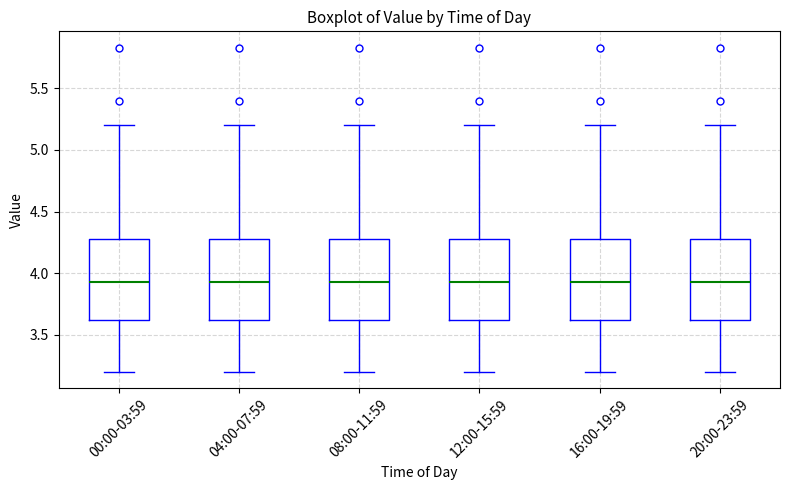

Reading left to right, read every box against the y-axis: the position of its median line, the range the box covers, and the ends of its whiskers. The values are not printed on the chart, so give them approximately, as read against the axis.

00:00-03:59: median 3.95, box 3.60 to 4.30, whiskers 3.20 to 5.20
04:00-07:59: median 3.95, box 3.60 to 4.30, whiskers 3.20 to 5.20
08:00-11:59: median 3.95, box 3.60 to 4.30, whiskers 3.20 to 5.20
12:00-15:59: median 3.95, box 3.60 to 4.30, whiskers 3.20 to 5.20
16:00-19:59: median 3.95, box 3.60 to 4.30, whiskers 3.20 to 5.20
20:00-23:59: median 3.95, box 3.60 to 4.30, whiskers 3.20 to 5.20